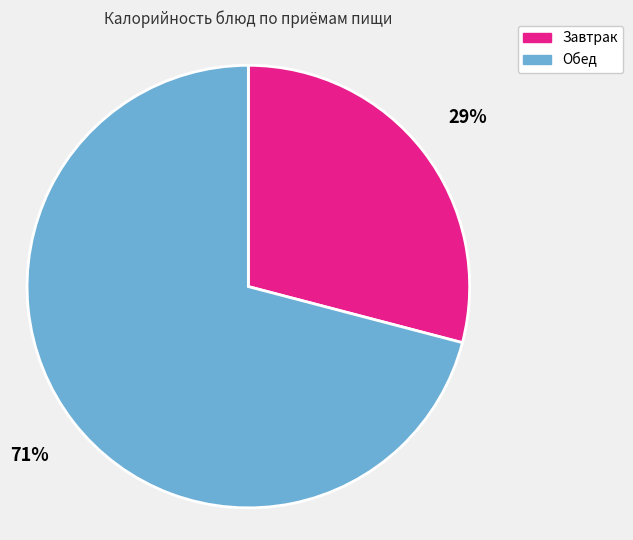

Do Завтрак and Обед together represent more than half of the pie?

Yes